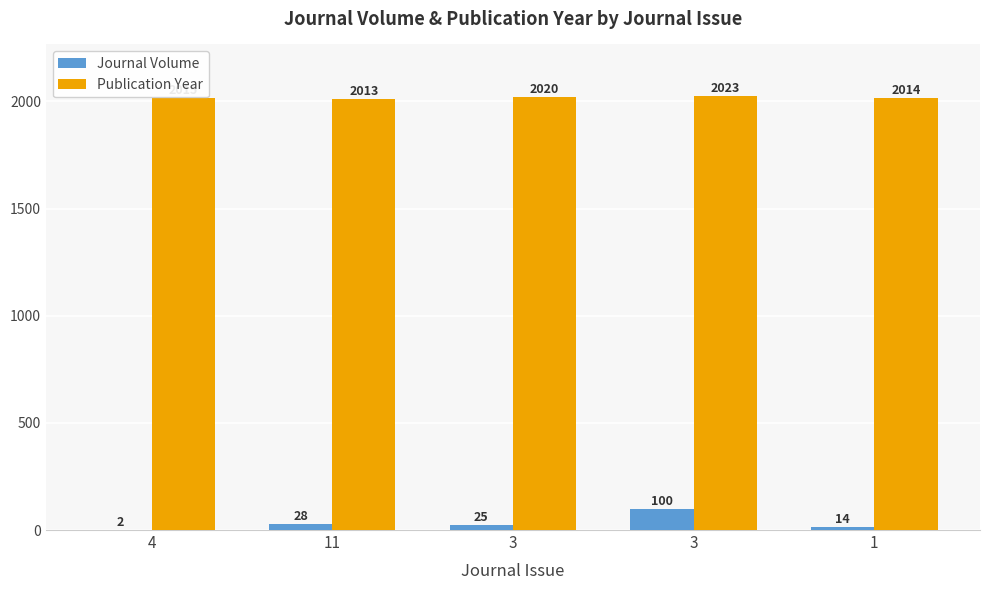

Does the chart contain stacked bars?

No